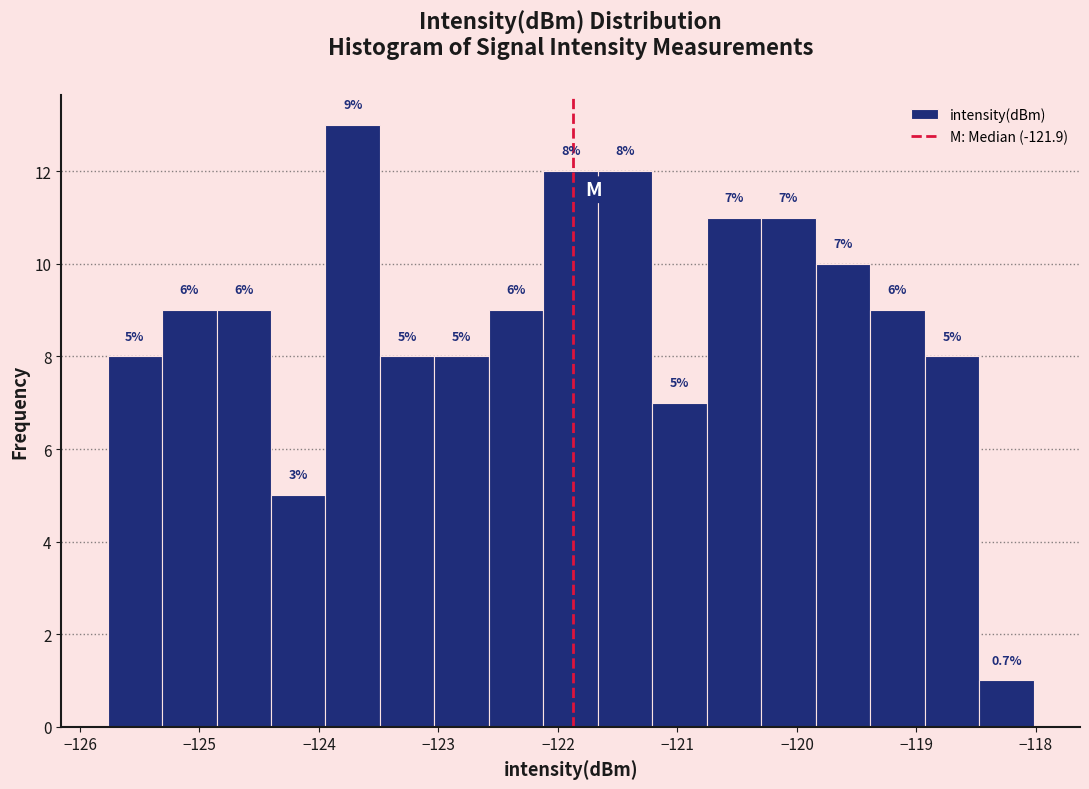

Over which range of the x-axis is the bar tallest?

-123.9 to -123.5